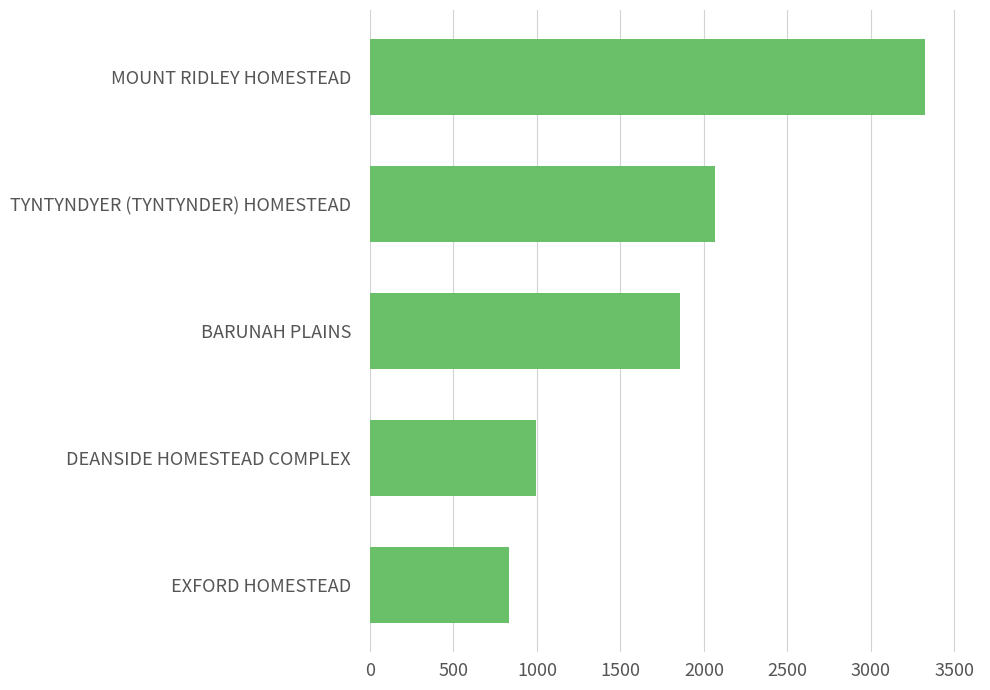

What is the difference between the maximum and minimum values?

2489